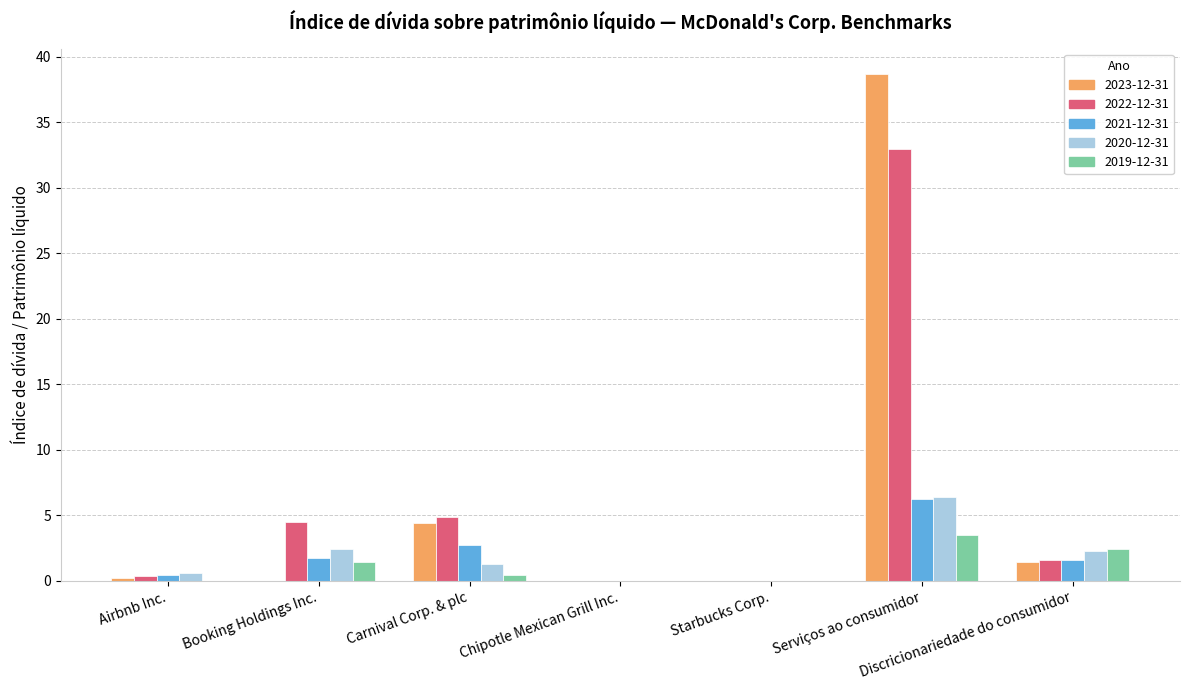

Which label corresponds to the largest value in the chart?

Serviços ao consumidor